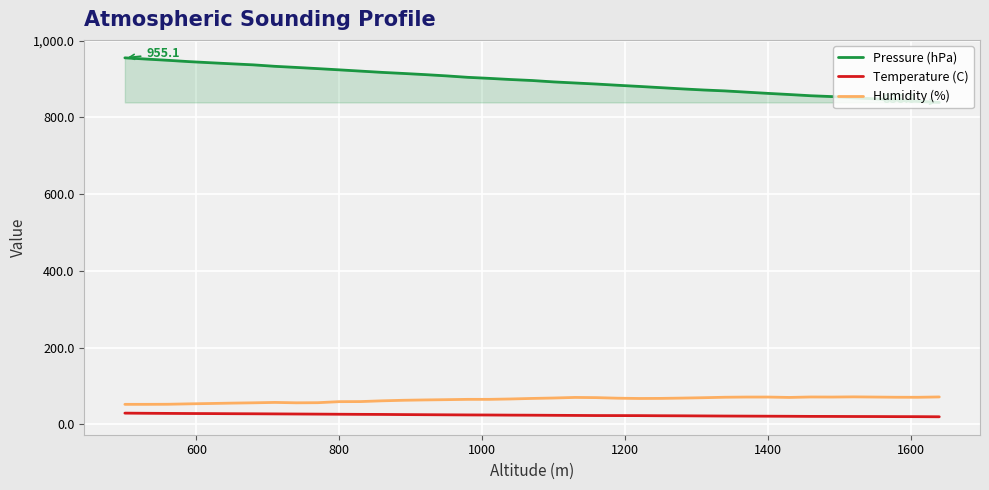

True or false: Pressure (hPa) and Humidity (%) intersect in this chart.

False